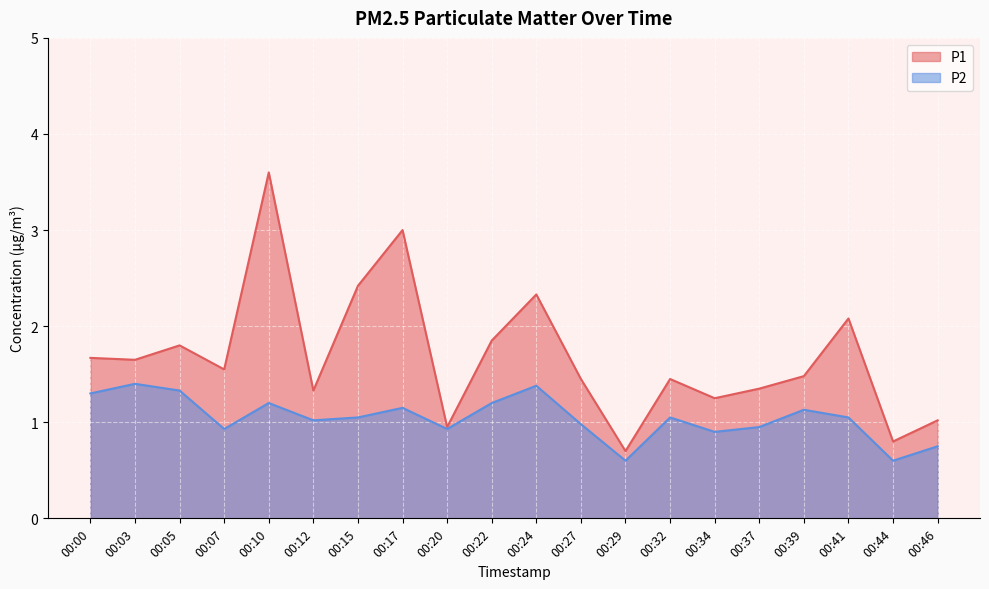

What is the value of the P1 point at the 3rd from the left?

1.8